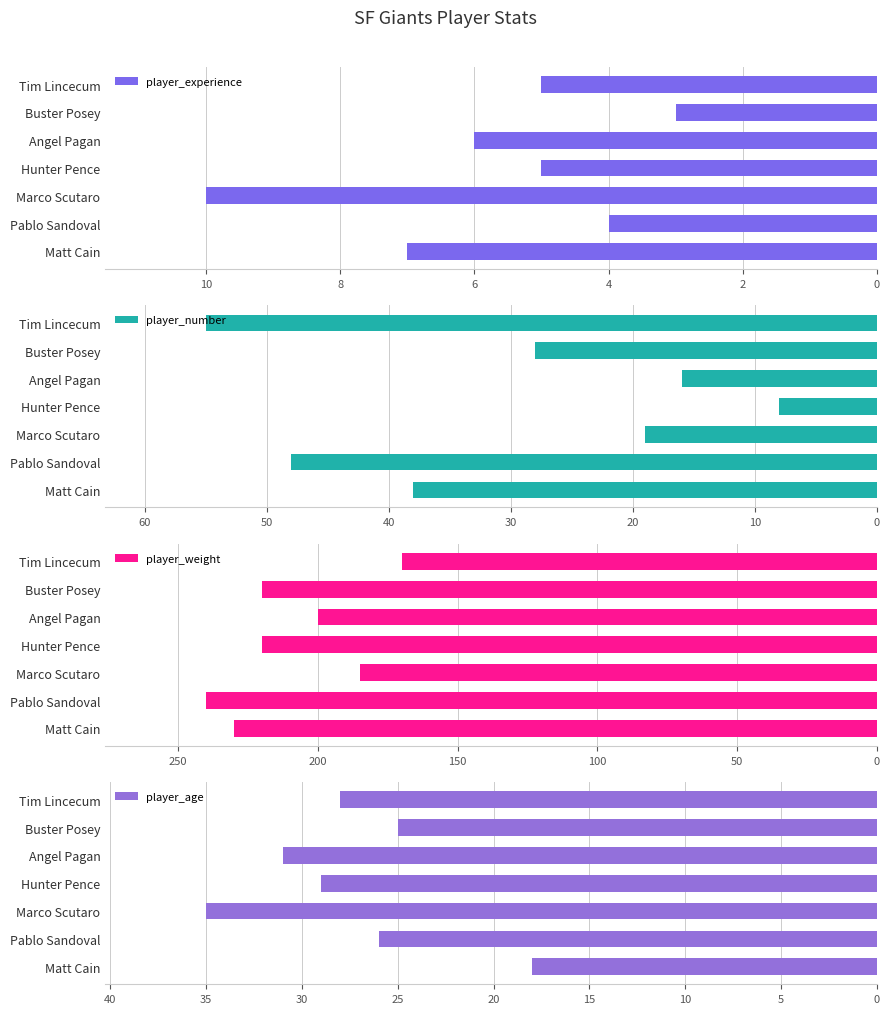

How many groups of bars are there?

7